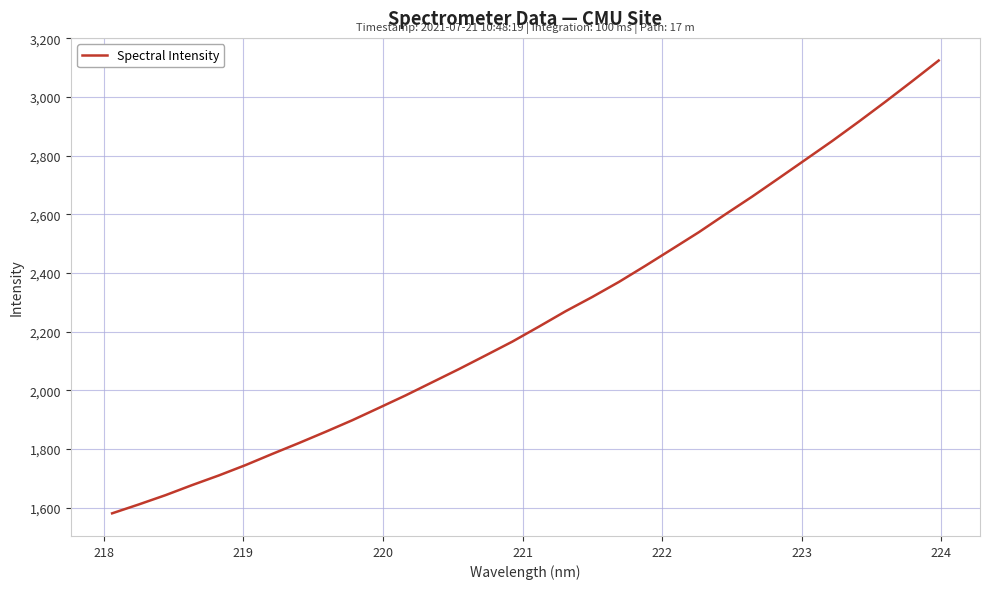

What is the maximum value shown in the chart?

3124.1